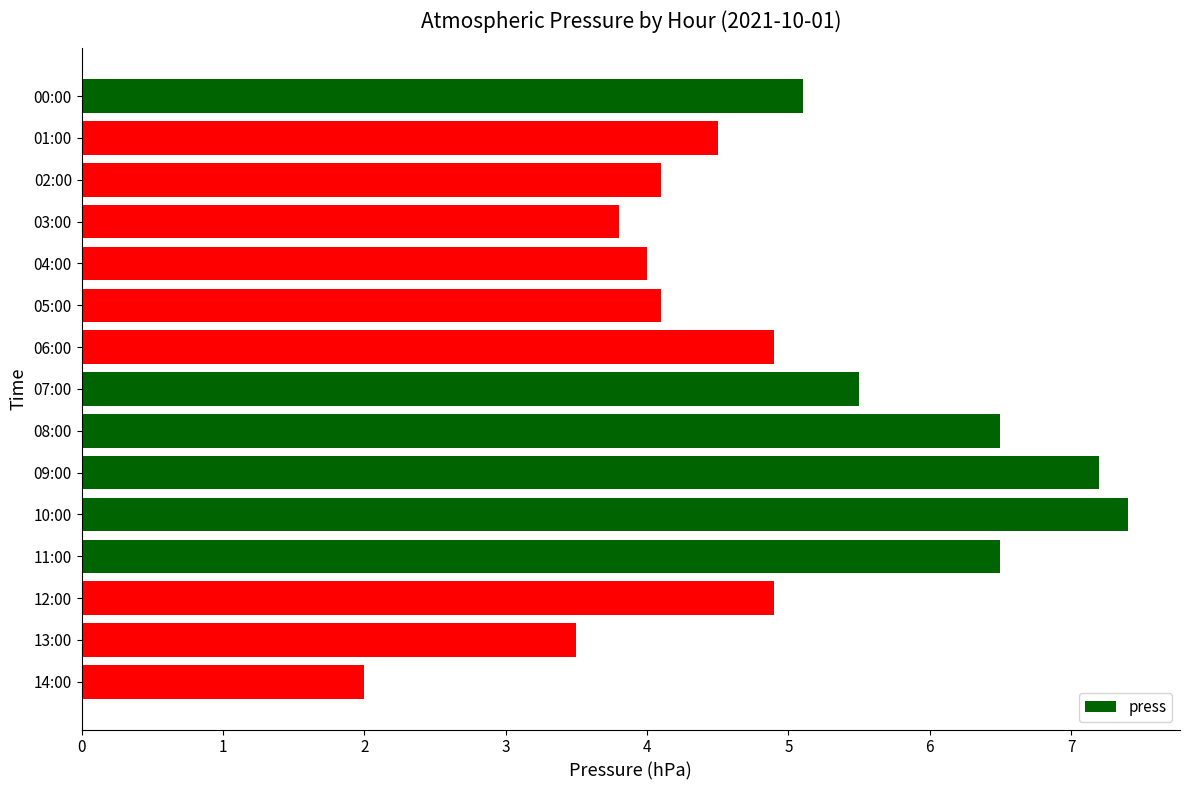

Which label corresponds to the largest value in the chart?

10:00